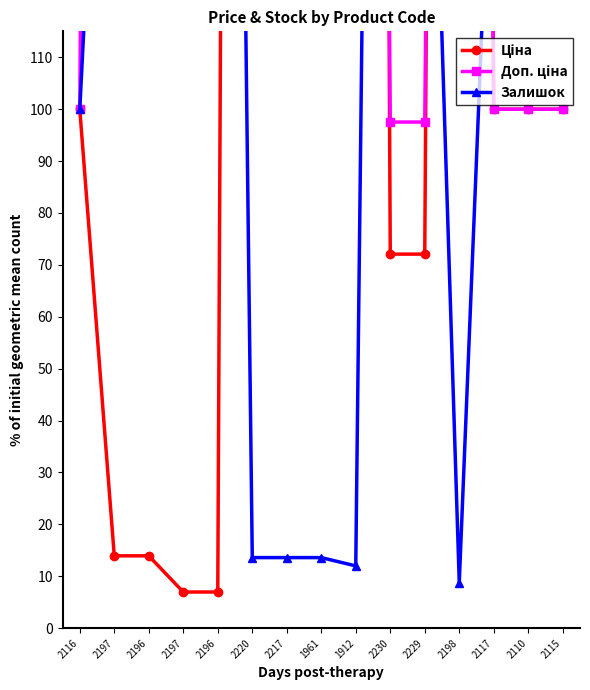

How many interior local peaks does the Доп. ціна series have?

1